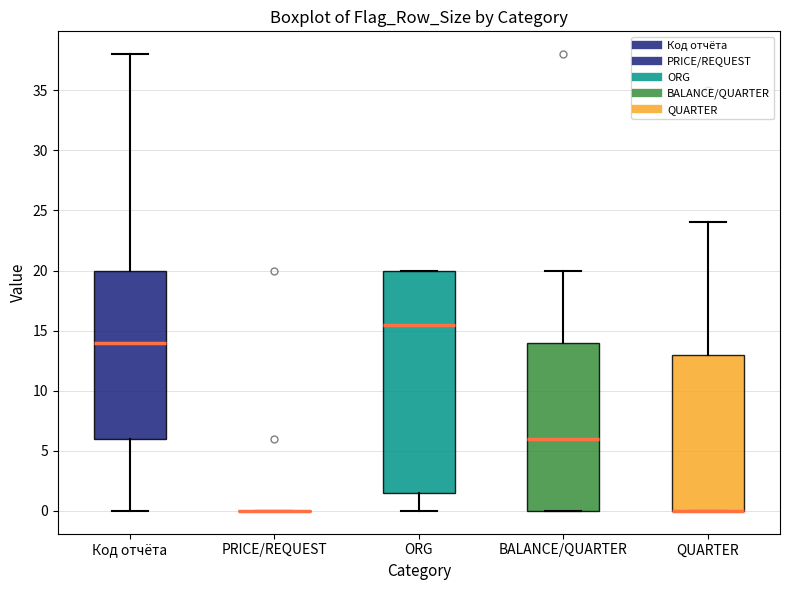

Reading left to right, read every box against the y-axis: the position of its median line, the range the box covers, and the ends of its whiskers. The values are not printed on the chart, so give them approximately, as read against the axis.

Код отчёта: median 14.0, box 6.0 to 20.0, whiskers 0.0 to 38.0
PRICE/REQUEST: box collapsed to a line at 0.0, whiskers 0.0 to 0.0
ORG: median 15.5, box 1.5 to 20.0, whiskers 0.0 to 20.0
BALANCE/QUARTER: median 6.0, box 0.0 to 14.0, whiskers 0.0 to 20.0
QUARTER: median 0.0 (drawn on the box's lower edge), box 0.0 to 13.0, whiskers 0.0 to 24.0